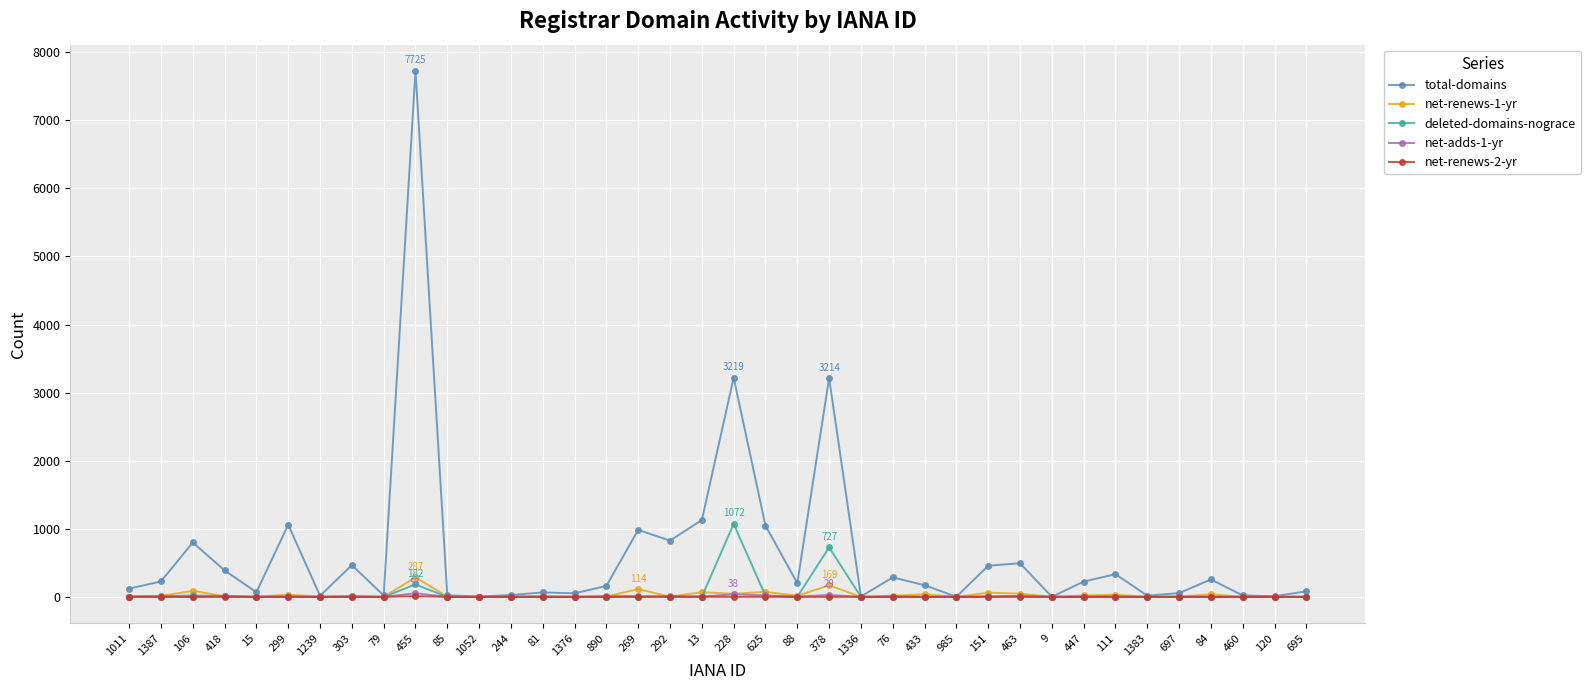

True or false: net-adds-1-yr has more than 0 interior local peaks.

True